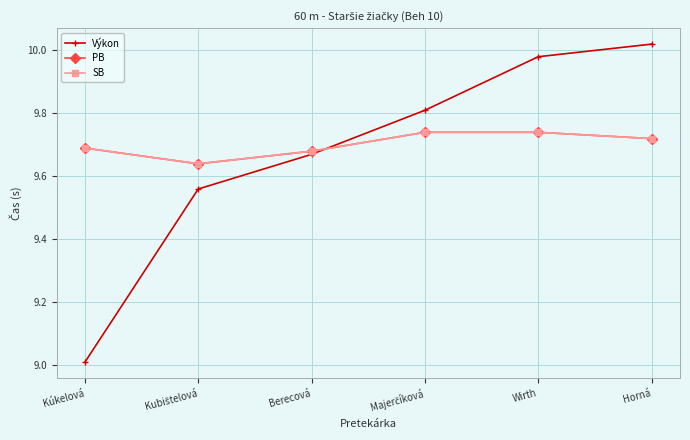

Does the chart have visible grid lines?

Yes